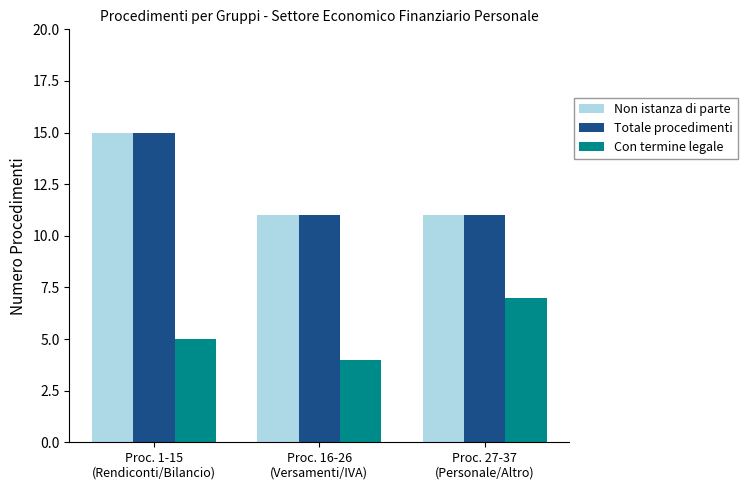

Which category has the lowest value across all series?

Proc. 16-26
(Versamenti/IVA)